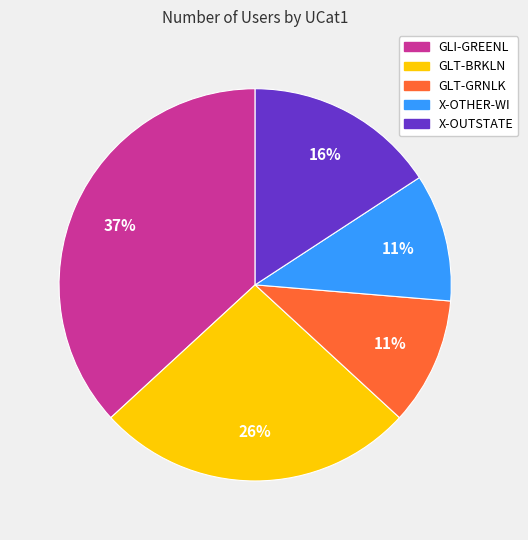

Is the sum of GLI-GREENL and X-OUTSTATE greater than half?

Yes